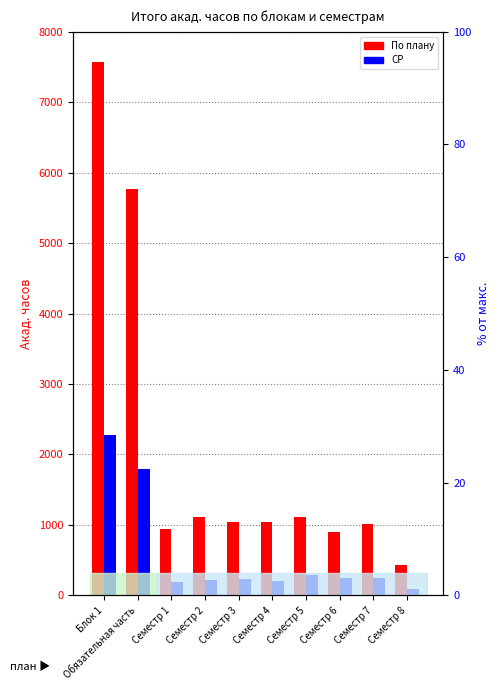

What is the sum of the По плану values at Обязательная часть and Семестр 7?

6778